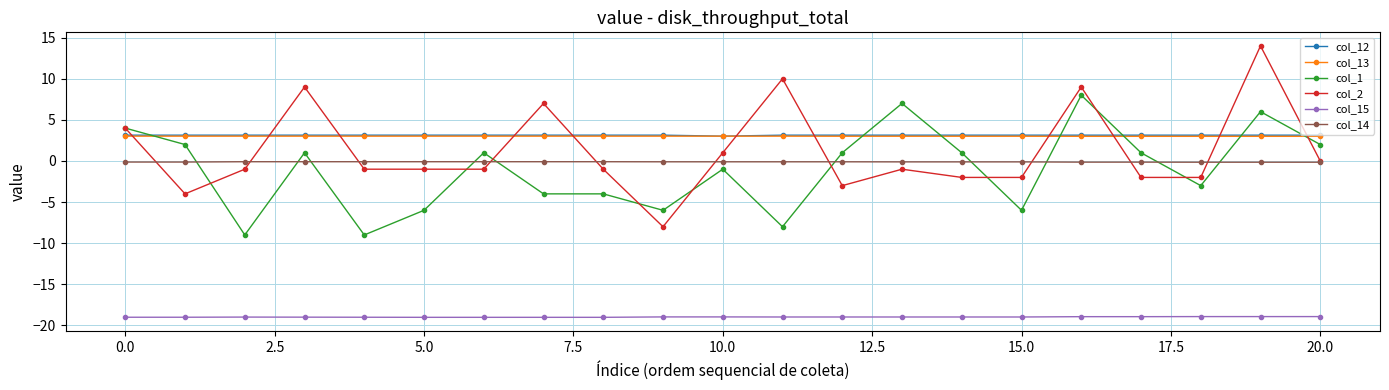

What is the maximum value for col_15?

-18.9